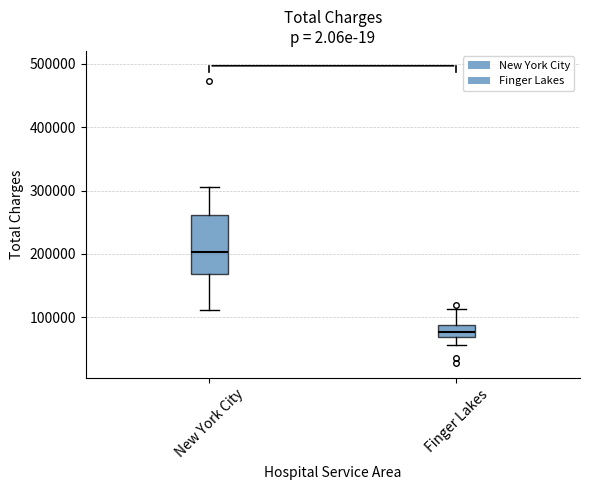

Reading left to right, read every box against the y-axis: the position of its median line, the range the box covers, and the ends of its whiskers. The values are not printed on the chart, so give them approximately, as read against the axis.

New York City: median 200000, box 170000 to 260000, whiskers 110000 to 310000
Finger Lakes: median 80000, box 70000 to 90000, whiskers 60000 to 110000